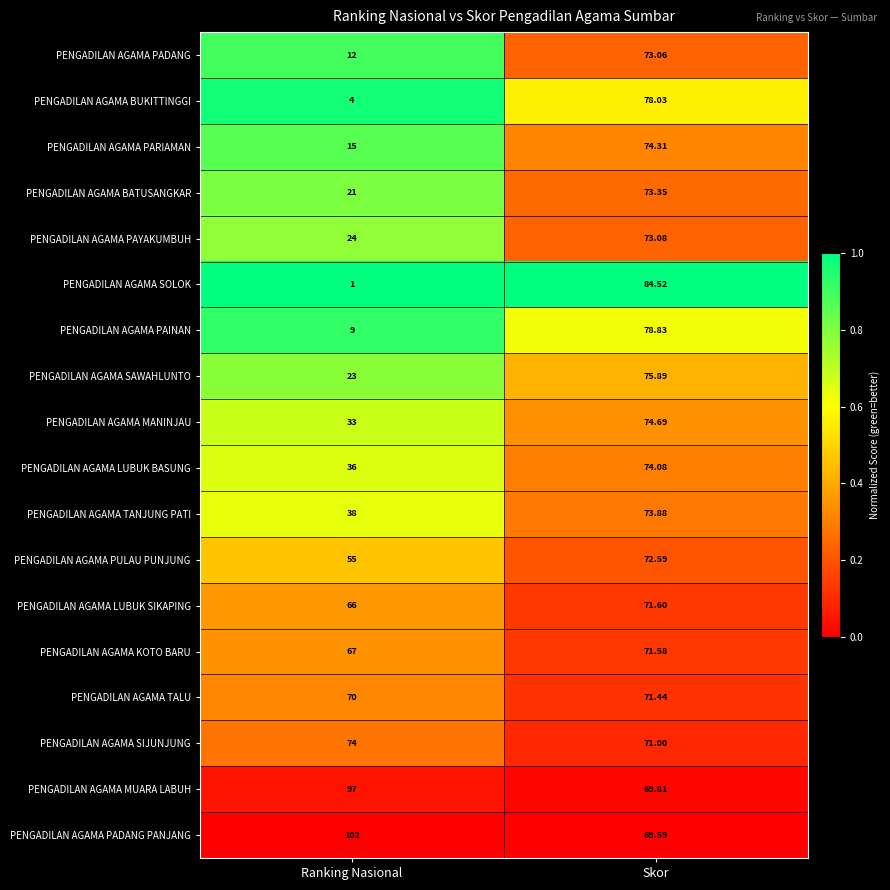

Rank the series by their maximum value, from lowest to highest.

PENGADILAN AGAMA TALU, PENGADILAN AGAMA KOTO BARU, PENGADILAN AGAMA LUBUK SIKAPING, PENGADILAN AGAMA PULAU PUNJUNG, PENGADILAN AGAMA PADANG, PENGADILAN AGAMA PAYAKUMBUH, PENGADILAN AGAMA BATUSANGKAR, PENGADILAN AGAMA TANJUNG PATI, PENGADILAN AGAMA SIJUNJUNG, PENGADILAN AGAMA LUBUK BASUNG, PENGADILAN AGAMA PARIAMAN, PENGADILAN AGAMA MANINJAU, PENGADILAN AGAMA SAWAHLUNTO, PENGADILAN AGAMA BUKITTINGGI, PENGADILAN AGAMA PAINAN, PENGADILAN AGAMA SOLOK, PENGADILAN AGAMA MUARA LABUH, PENGADILAN AGAMA PADANG PANJANG